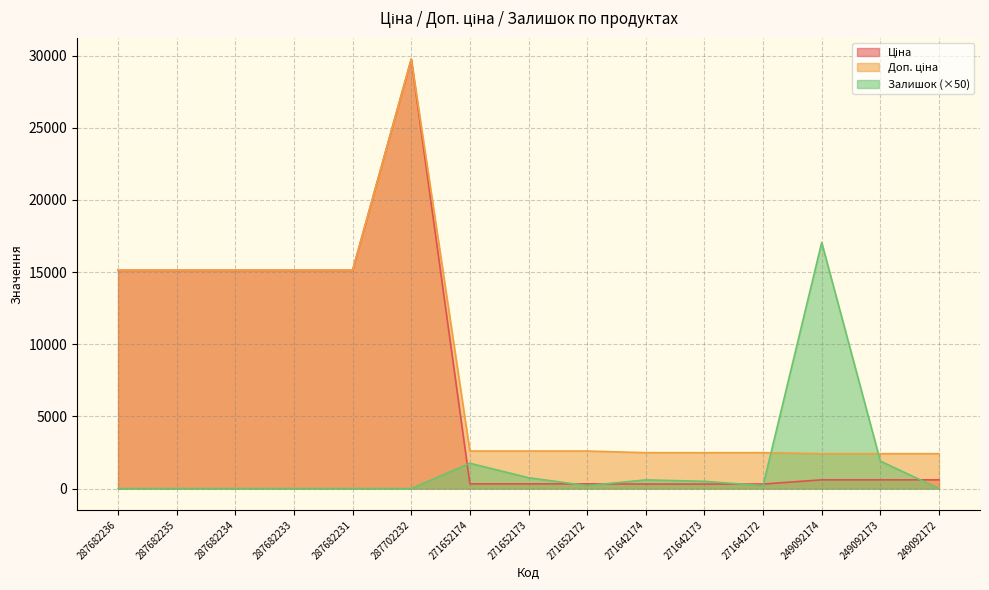

Which series ends up on top after the final intersection of Доп. ціна and Залишок?

Доп. ціна